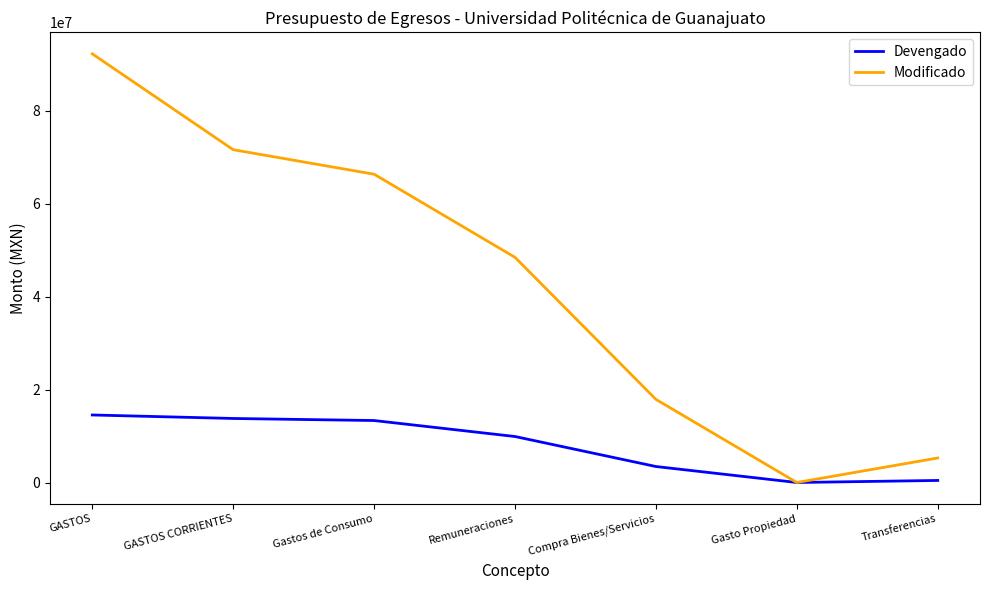

At which category is the sum across all series the highest?

GASTOS